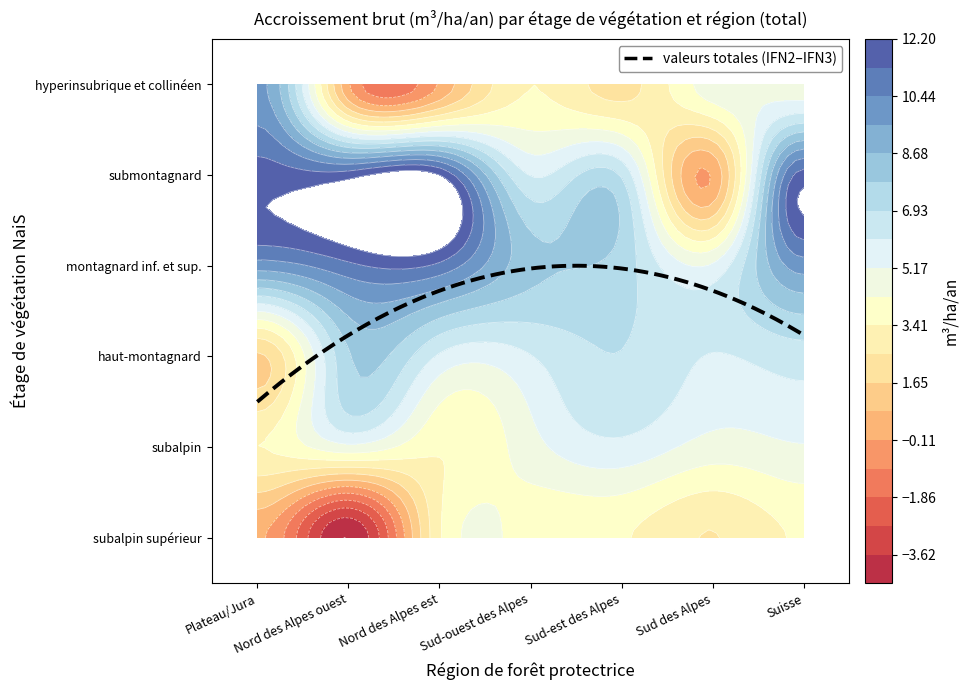

At how many categories does at least one series exceed 1?

7